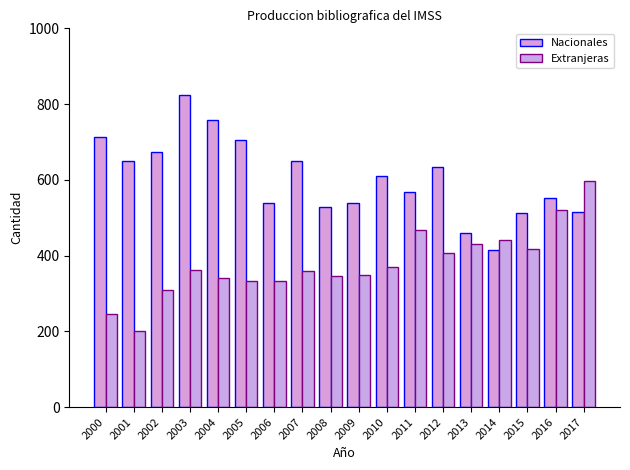

What is the total value across all series at 2009?

889